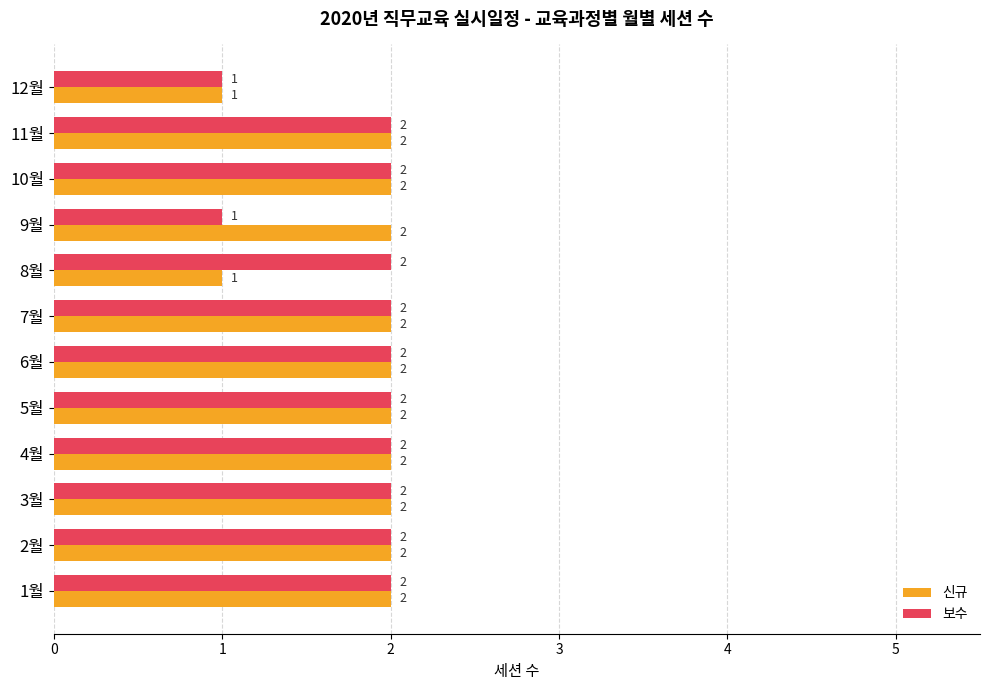

How many 보수 values are between 2 and 3?

10